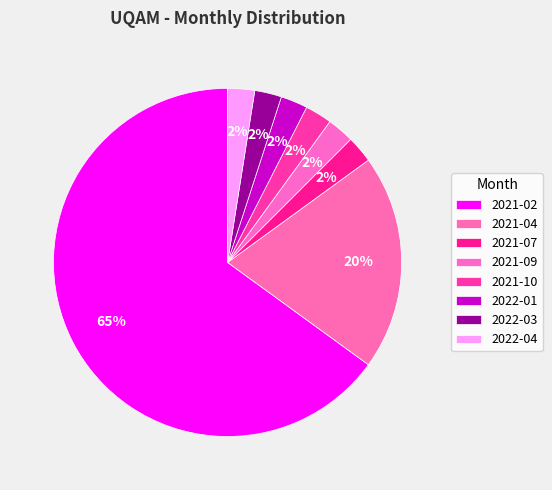

How many segments does this pie chart have?

8